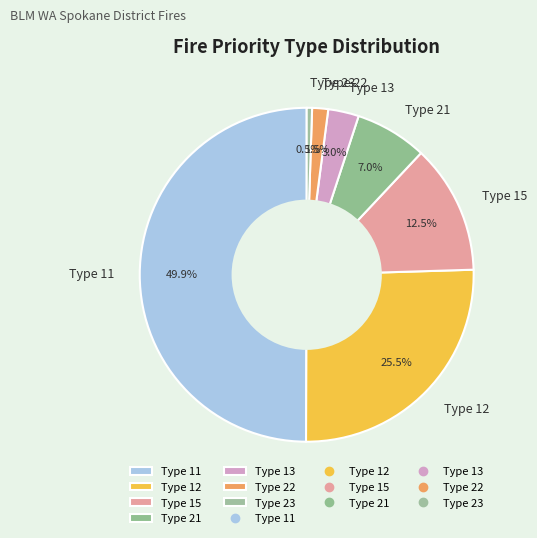

Which has a higher value, Type 13 or Type 15?

Type 15